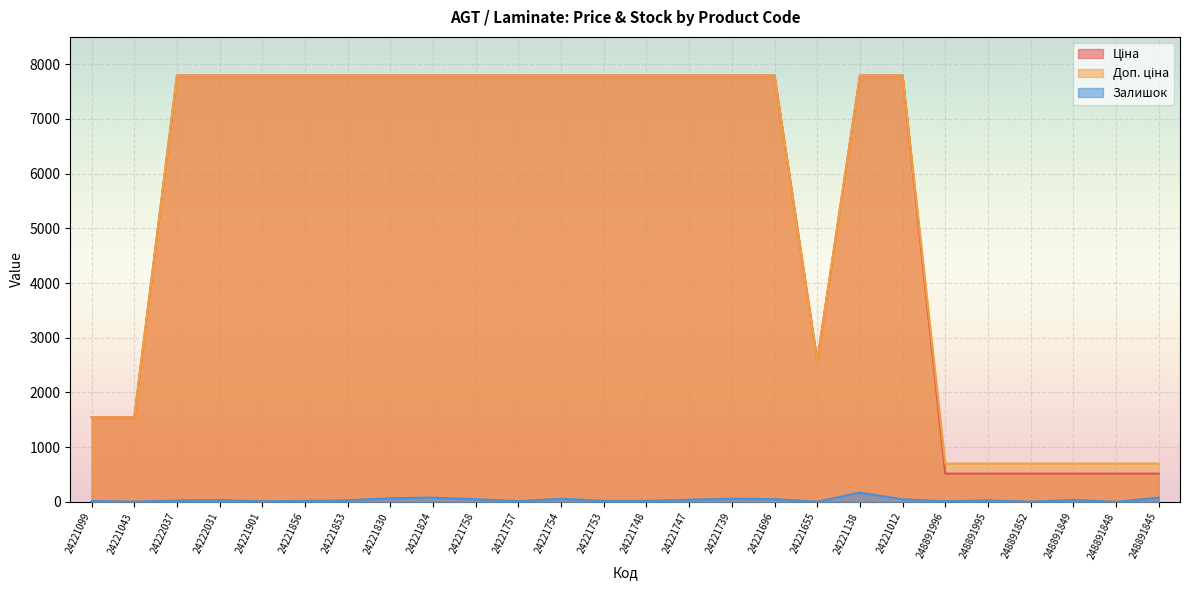

How many lines are shown in the chart?

3